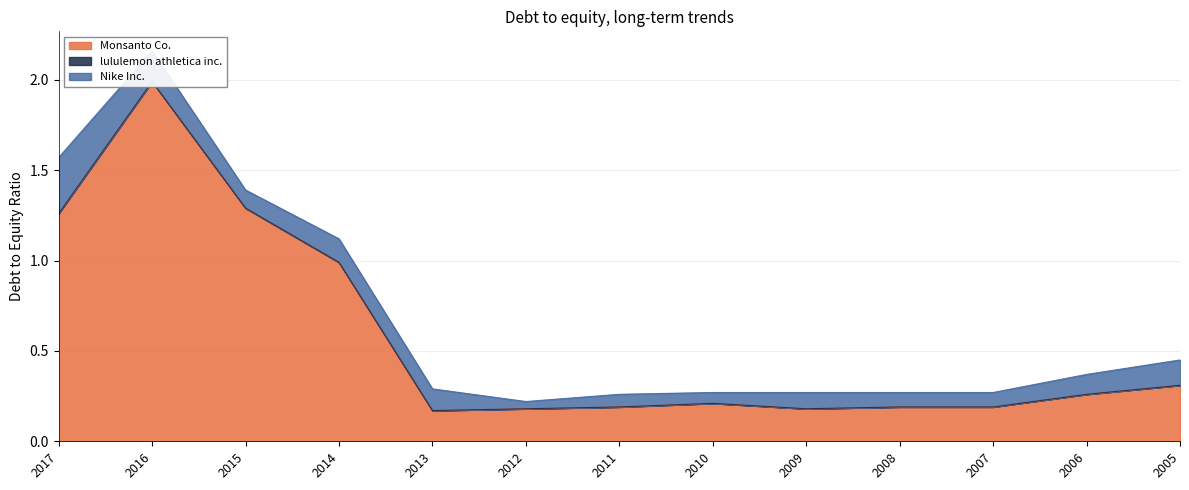

At how many categories does at least one series exceed 0?

13